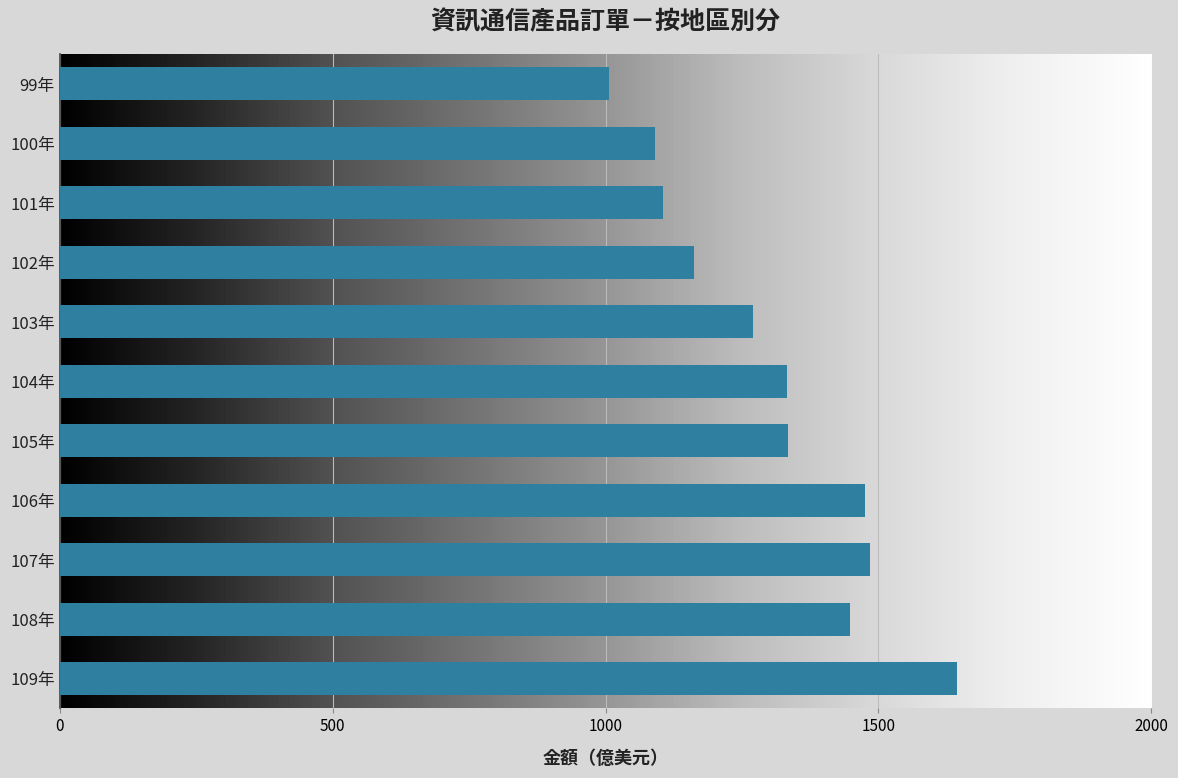

What is the approximate value at 107年?

1485.1